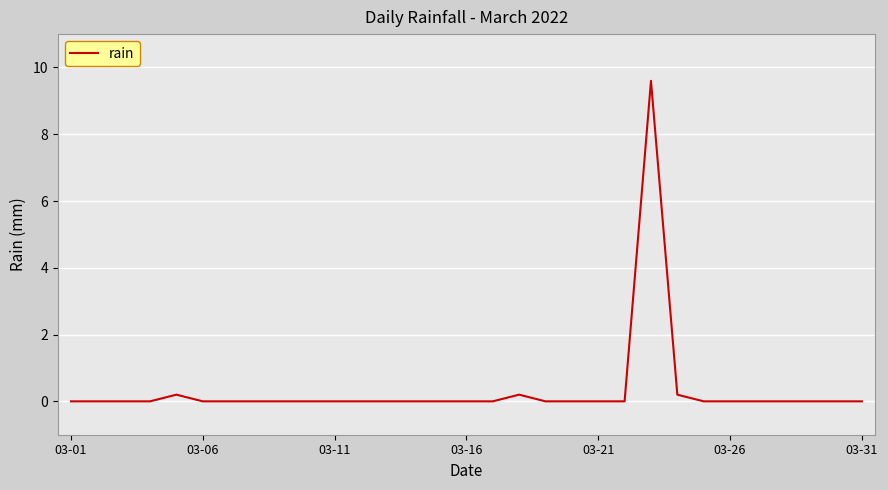

What is the difference between the second highest and second lowest values?

0.2